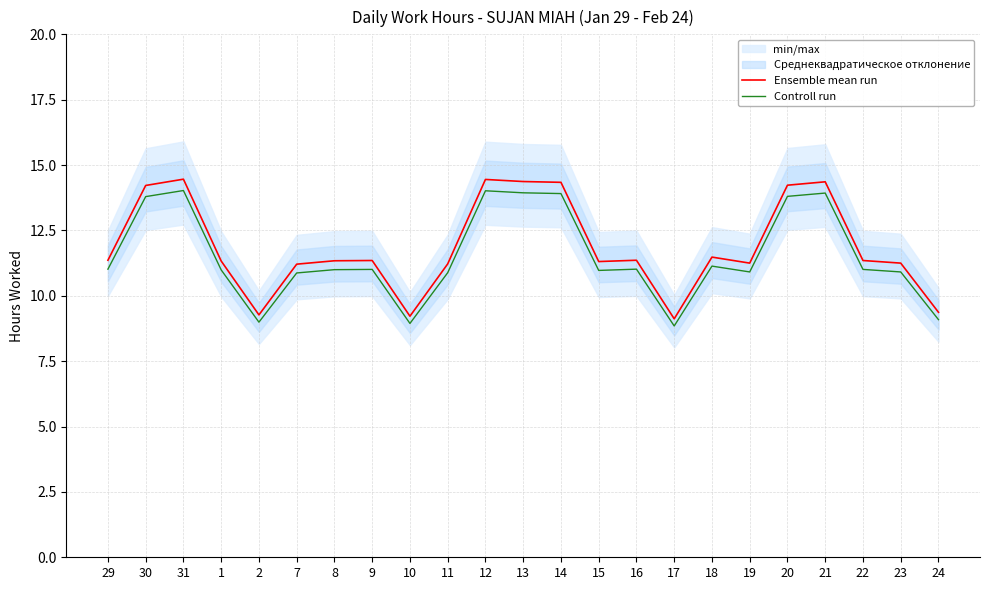

What position from the right is 7?

18